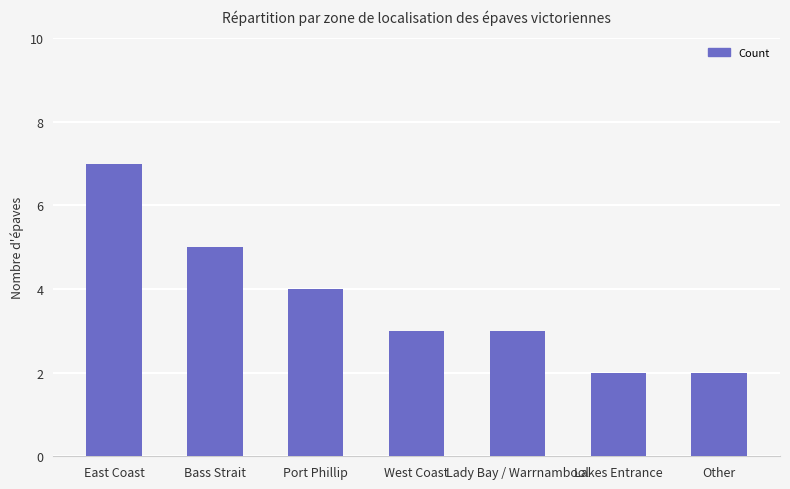

Which has a higher value, Lakes Entrance or Lady Bay / Warrnambool?

Lady Bay / Warrnambool